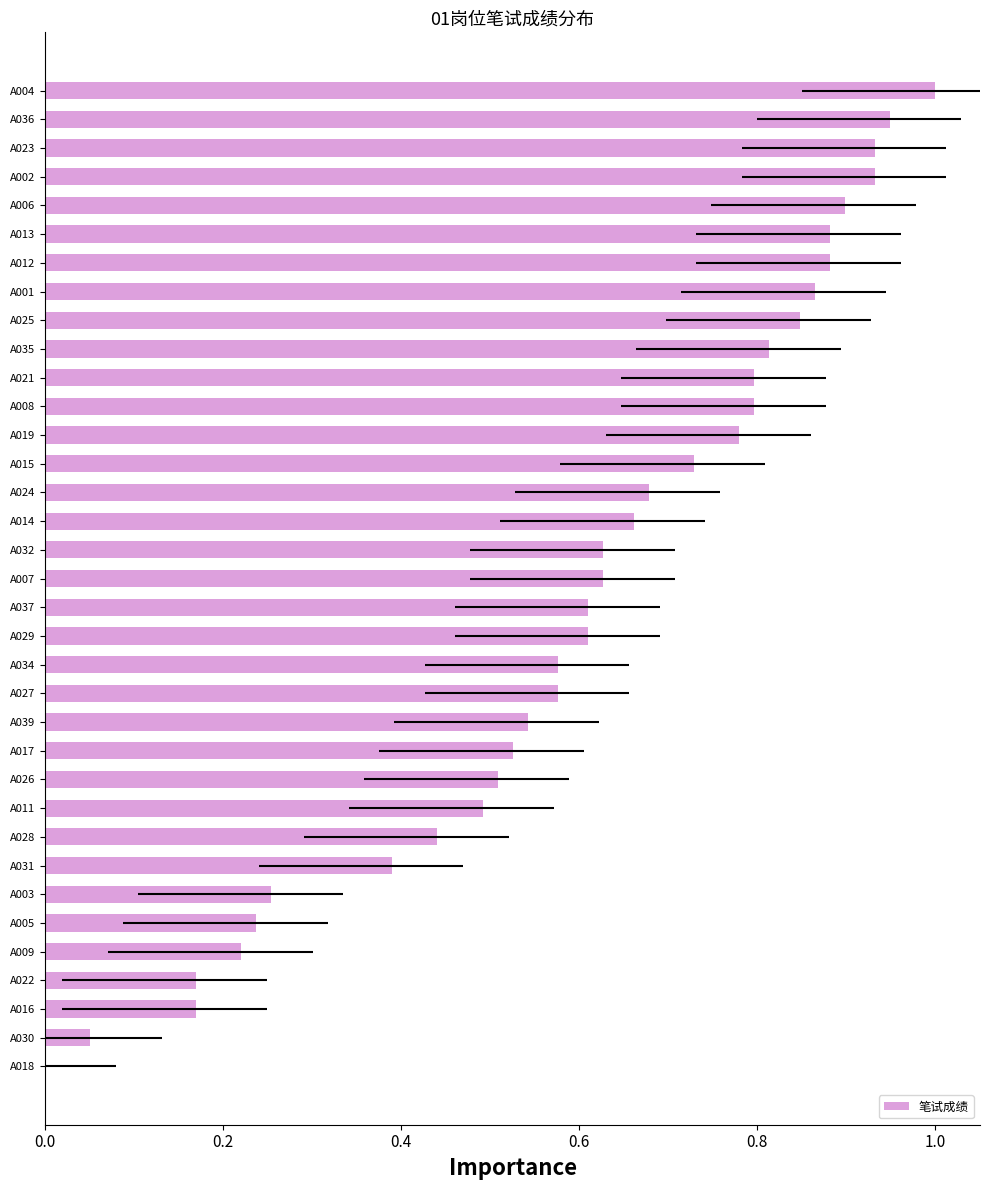

Are the bars horizontal?

Yes